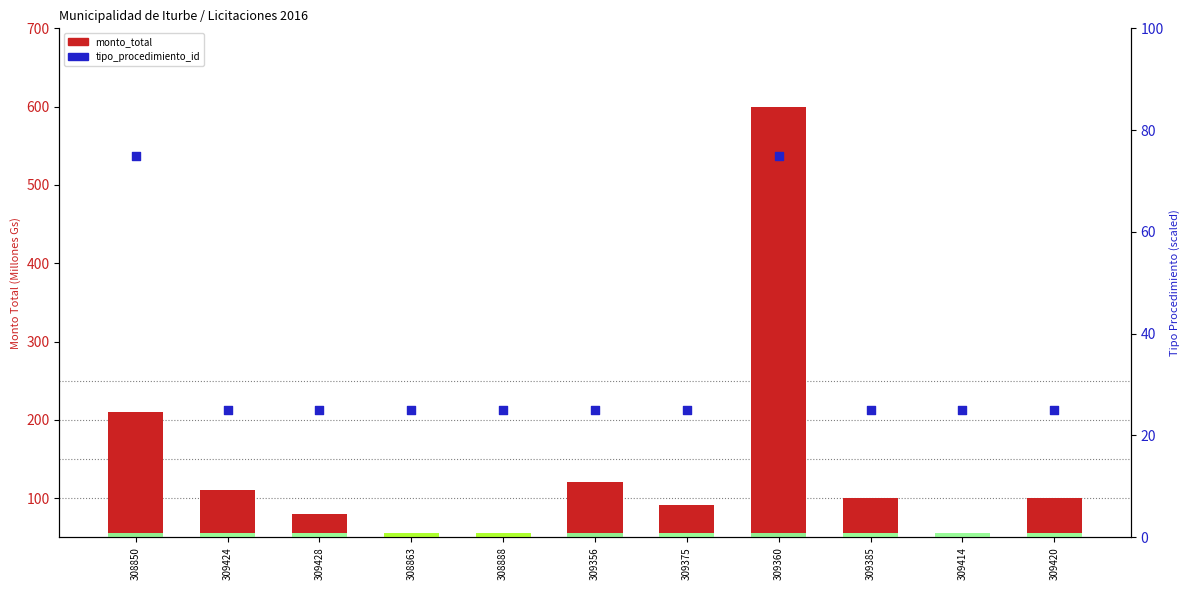

At which category is the sum across all series the highest?

309360